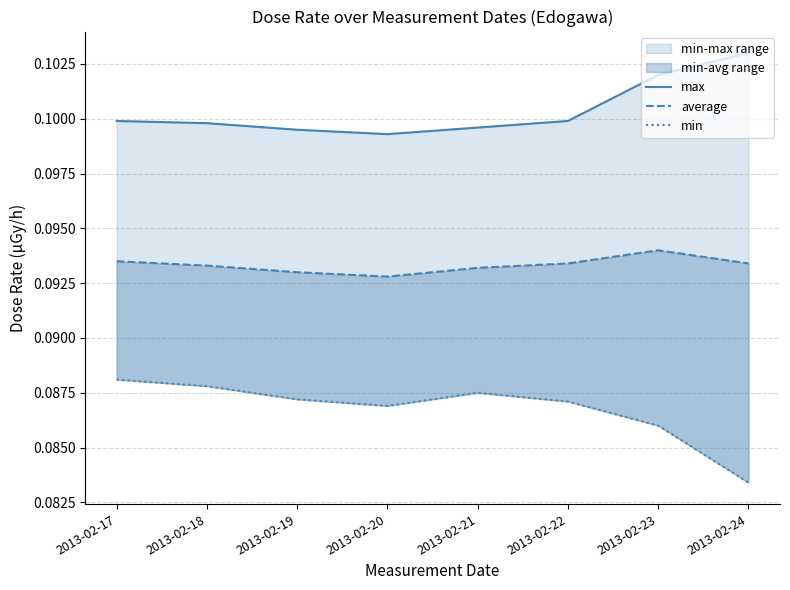

At how many categories does at least one series exceed 0?

8